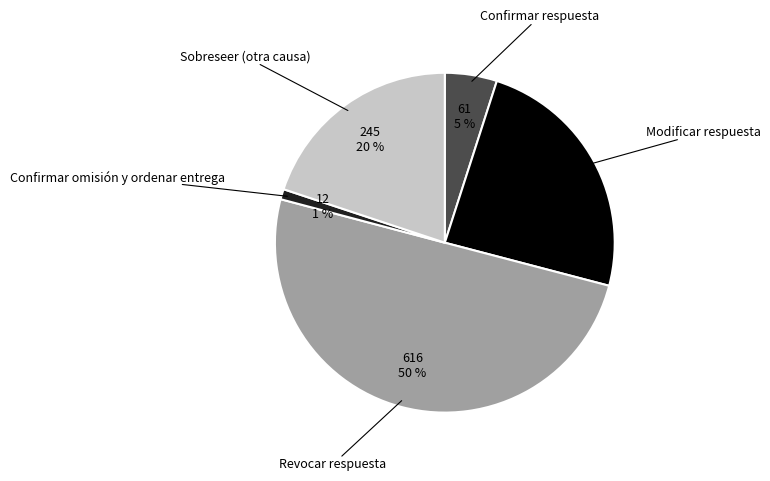

To the nearest percent, what is the average slice percentage?

20%